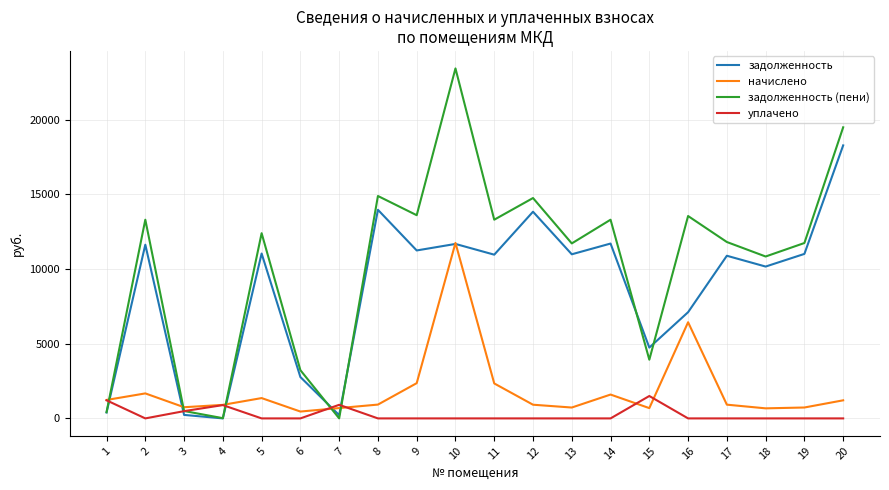

Is it true that задолженность equals 3237.8 at 5?

False